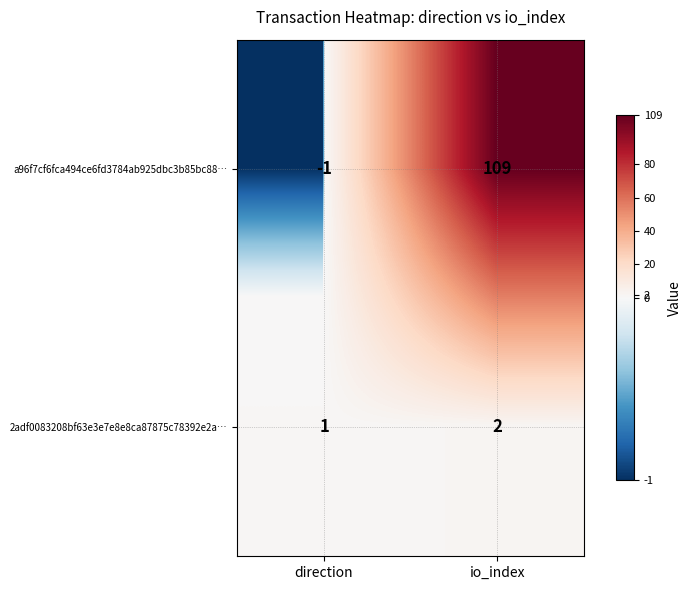

What is the difference between the highest and lowest values at direction?

2